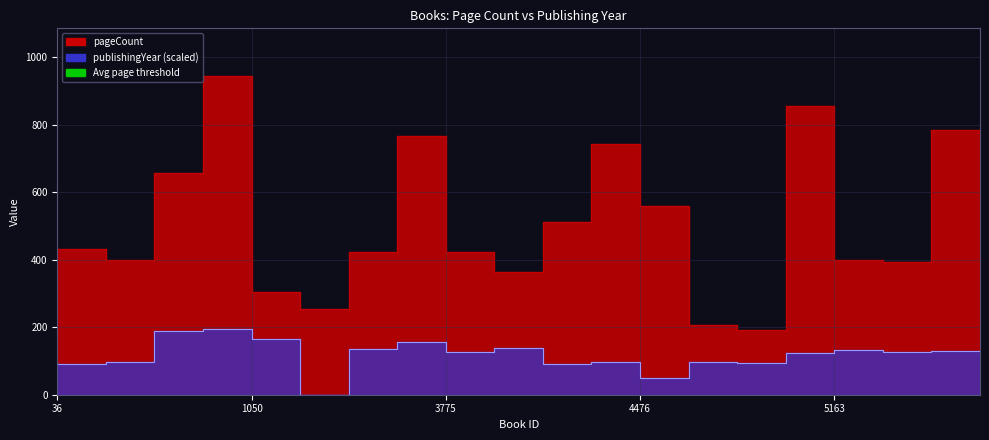

What is the sum of the pageCount values at 5163 and 1309?

1160.0